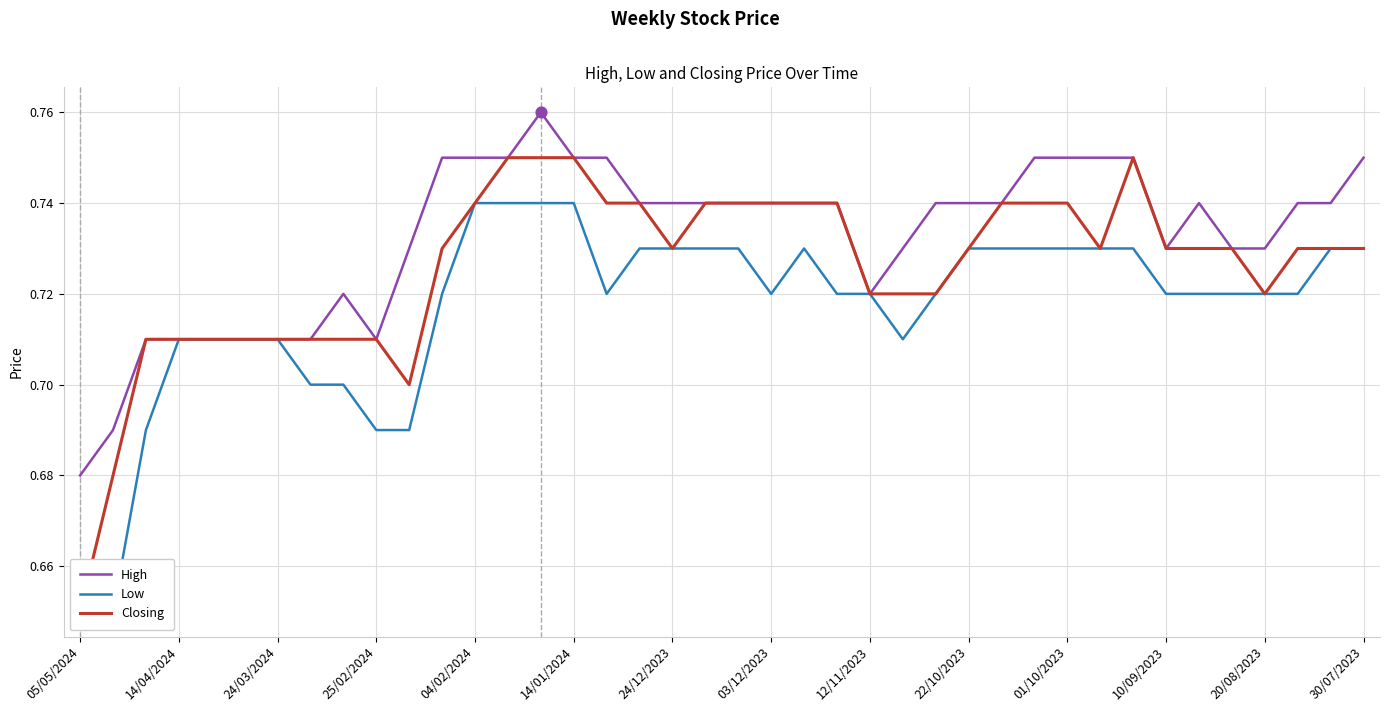

Which series has the largest total across all categories?

High